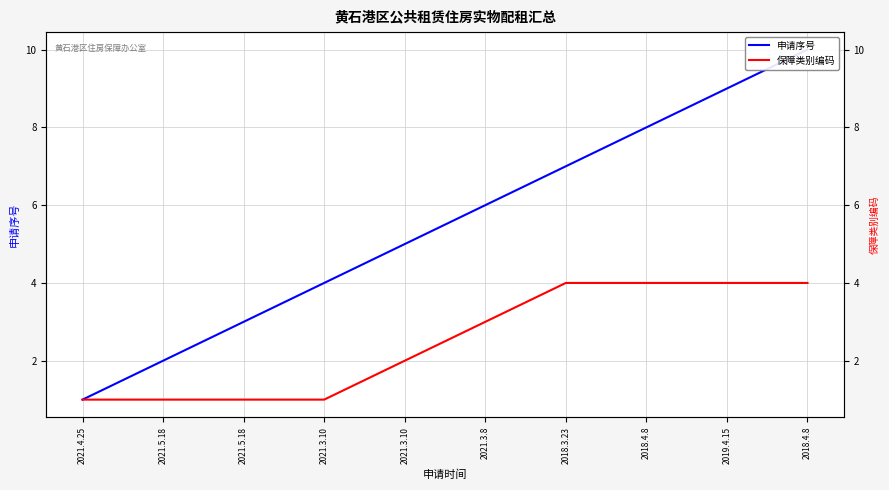

Which category has the highest value across all series?

2018.4.8